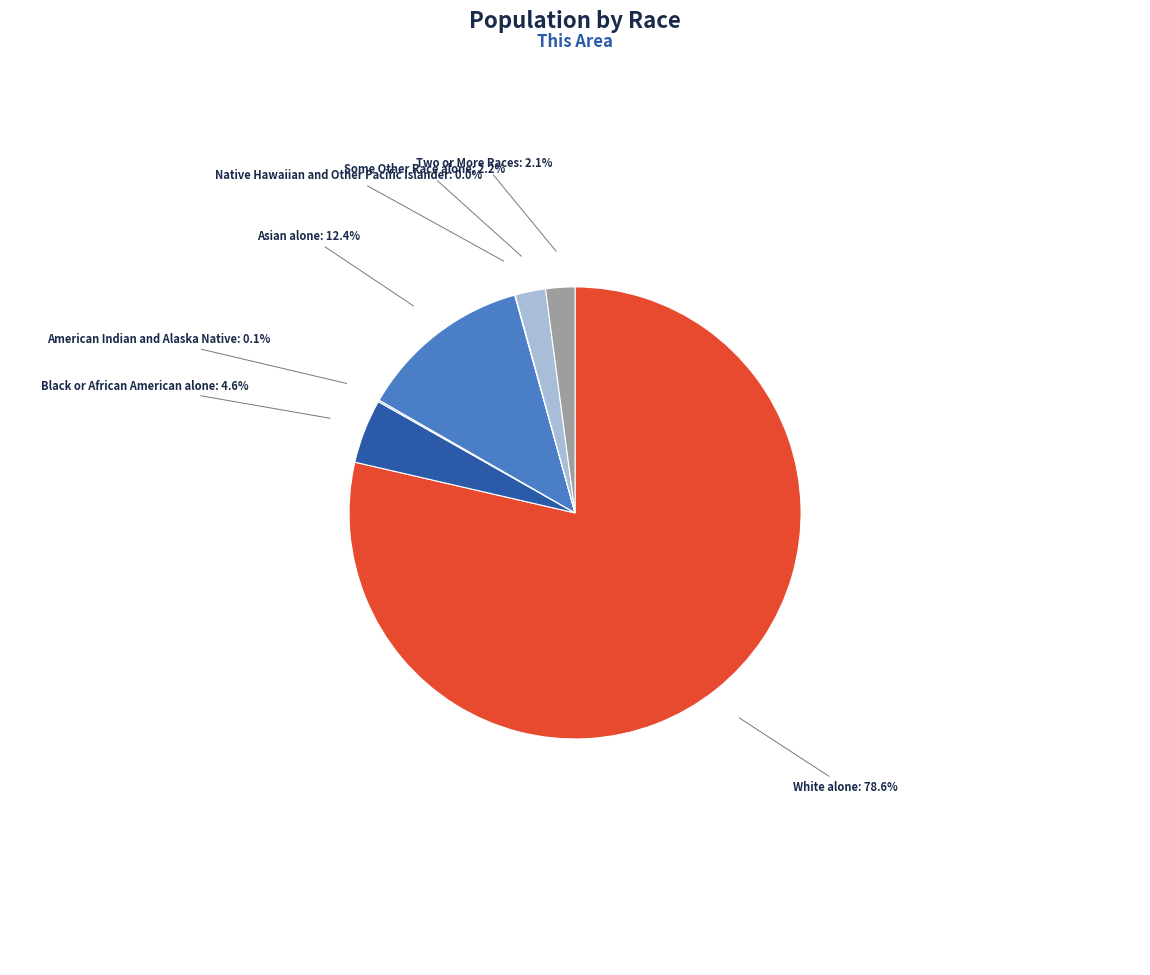

Does any single category account for the majority?

Yes